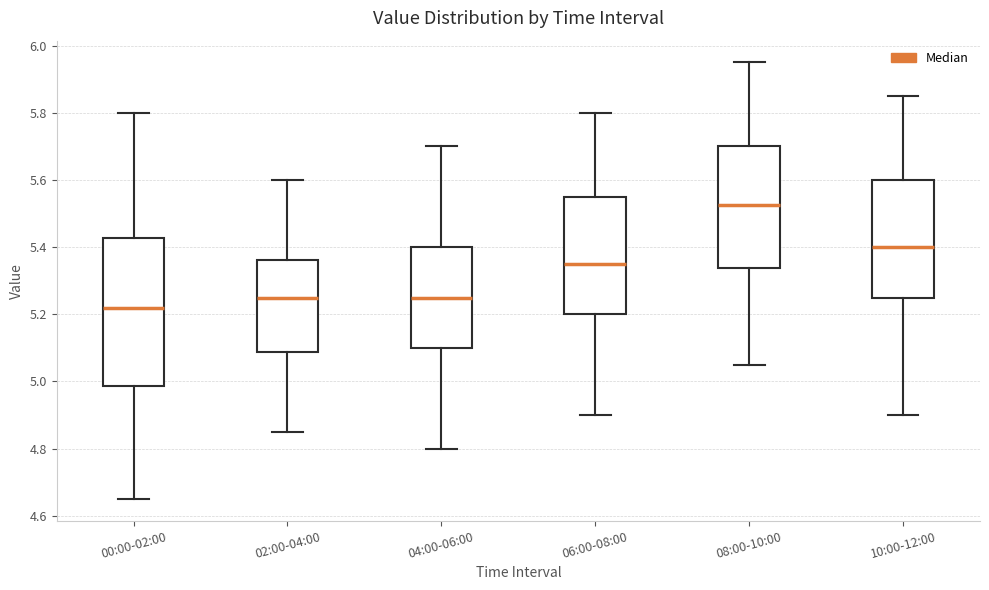

Reading left to right, read every box against the y-axis: the position of its median line, the range the box covers, and the ends of its whiskers. The values are not printed on the chart, so give them approximately, as read against the axis.

00:00-02:00: median 5.22, box 4.98 to 5.42, whiskers 4.66 to 5.80
02:00-04:00: median 5.26, box 5.08 to 5.36, whiskers 4.86 to 5.60
04:00-06:00: median 5.26, box 5.10 to 5.40, whiskers 4.80 to 5.70
06:00-08:00: median 5.36, box 5.20 to 5.56, whiskers 4.90 to 5.80
08:00-10:00: median 5.52, box 5.34 to 5.70, whiskers 5.06 to 5.96
10:00-12:00: median 5.40, box 5.26 to 5.60, whiskers 4.90 to 5.86